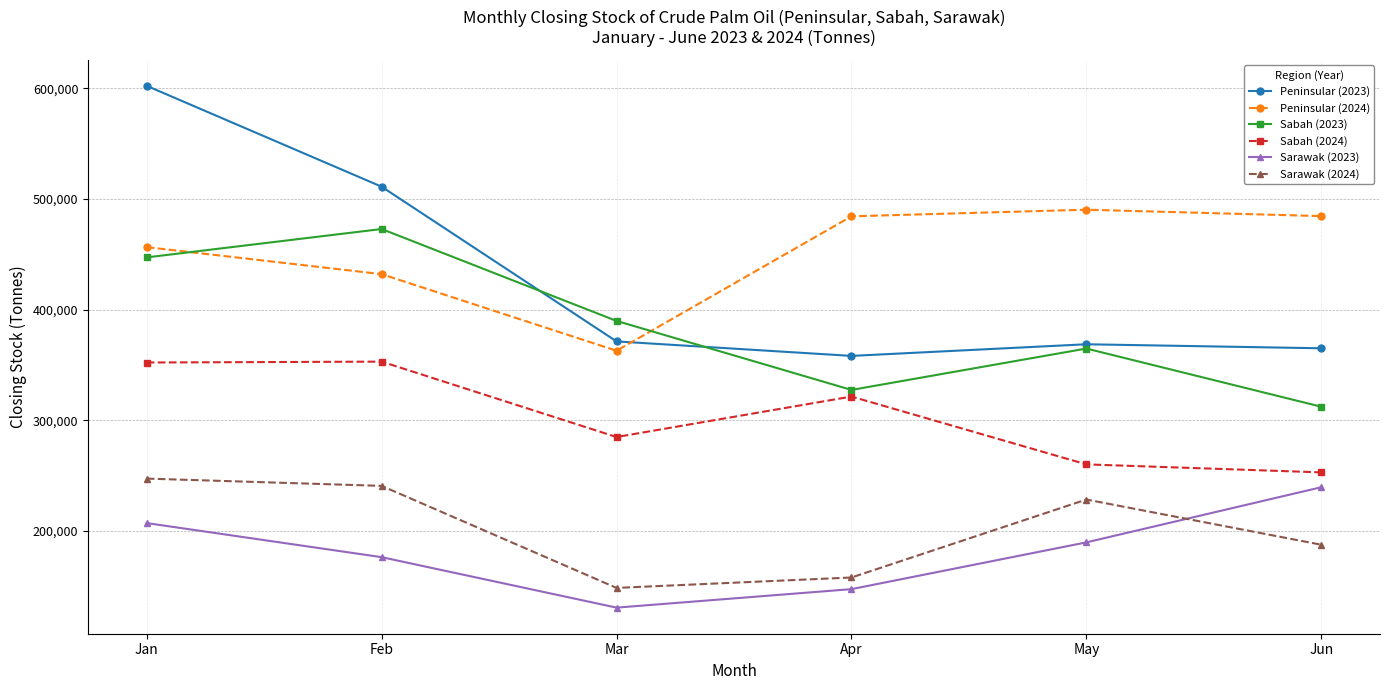

What is the difference between the Sabah (2024) values at Mar and Jun?

31941